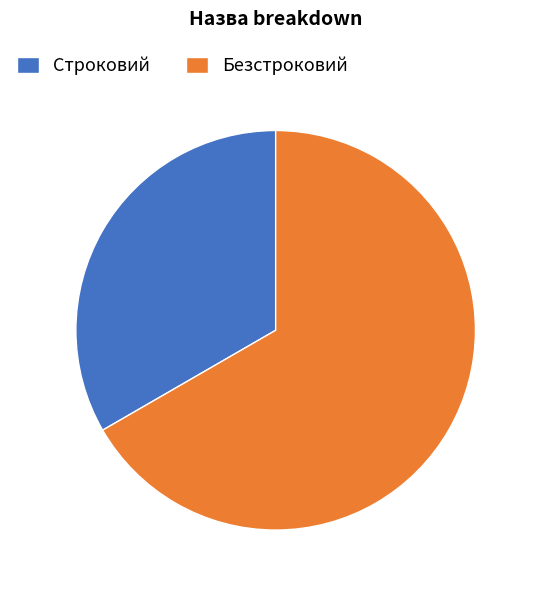

Is it true that Безстроковий is 67% of the pie?

True